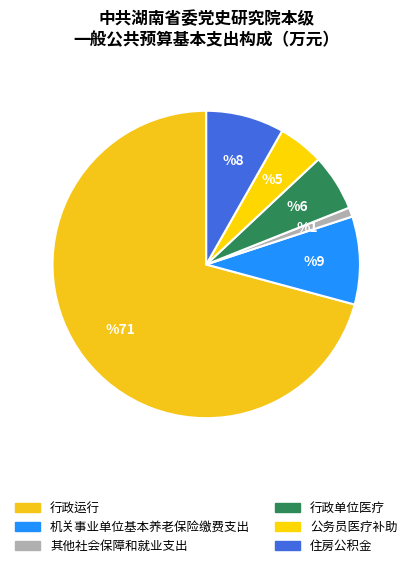

How much of the chart is everything except 机关事业单位基本养老保险缴费支出?

90.7%